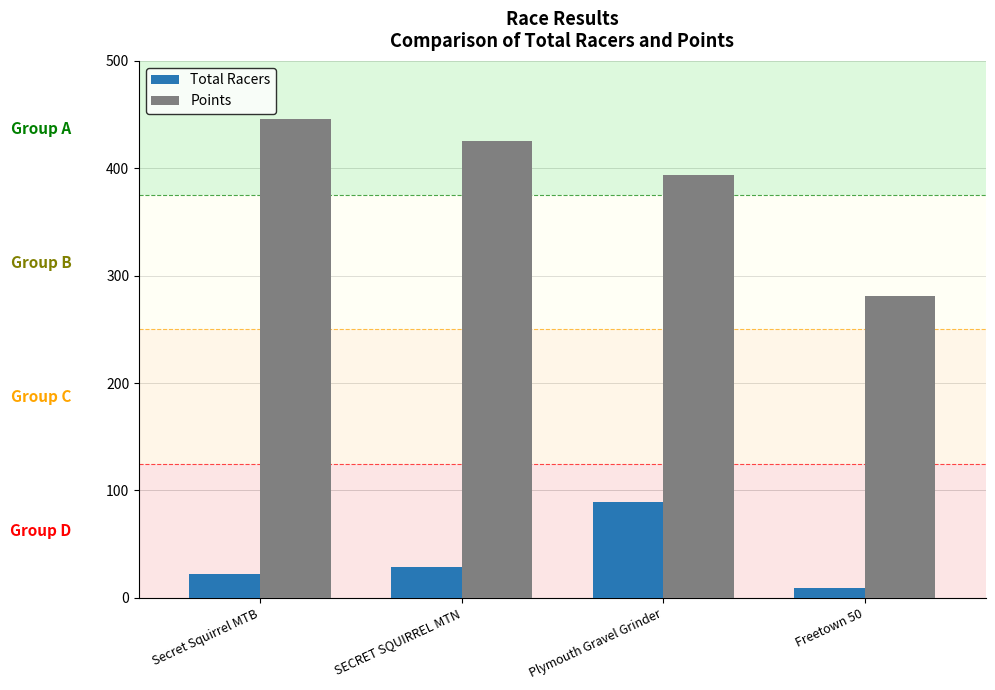

Which series changed the most between Secret Squirrel MTB and Plymouth Gravel Grinder?

Total Racers